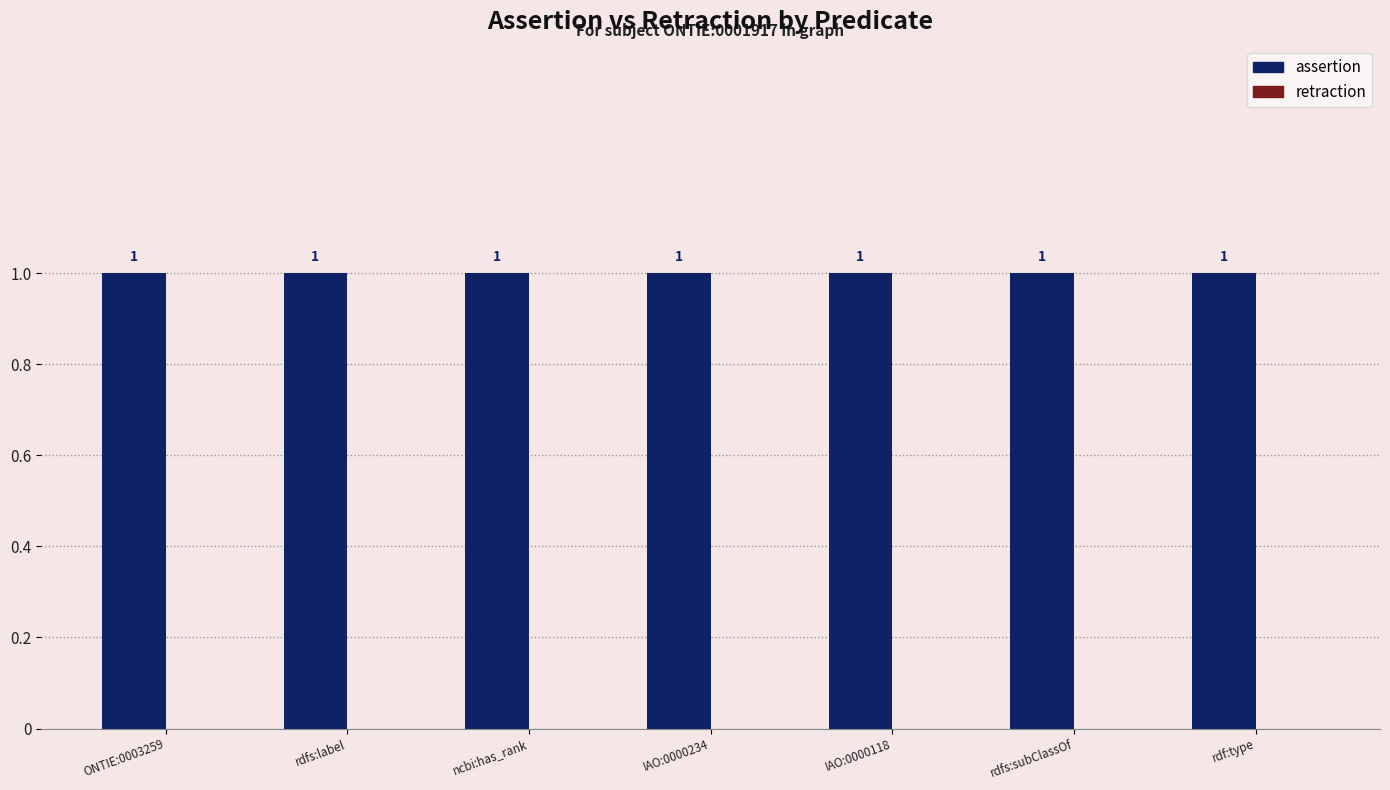

Where is assertion nearest to the value 1?

ONTIE:0003259